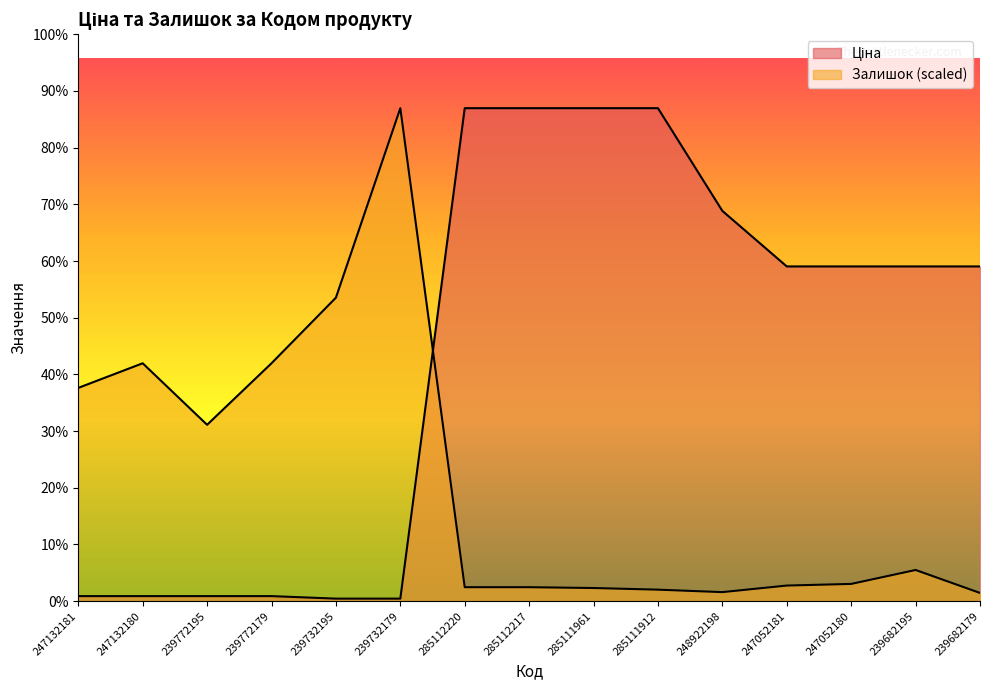

How many intersections are there between Залишок and Ціна?

1